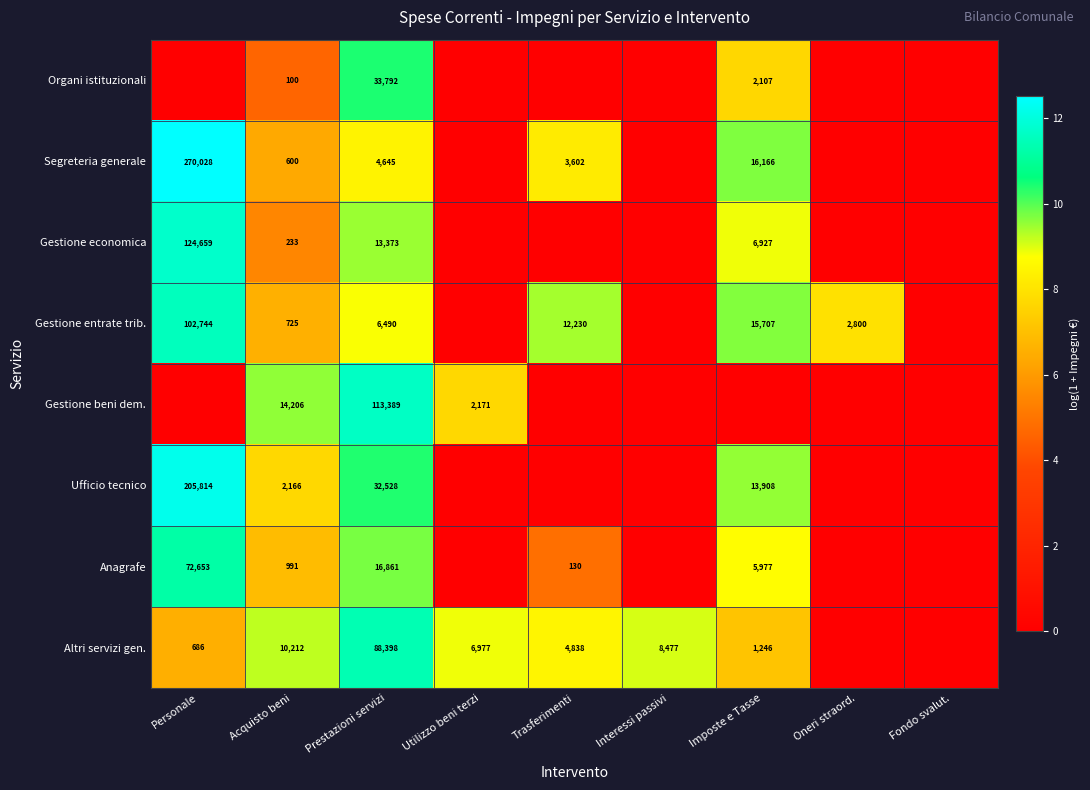

What is the difference between the Altri servizi gen. values at Utilizzo beni terzi and Interessi passivi?

1500